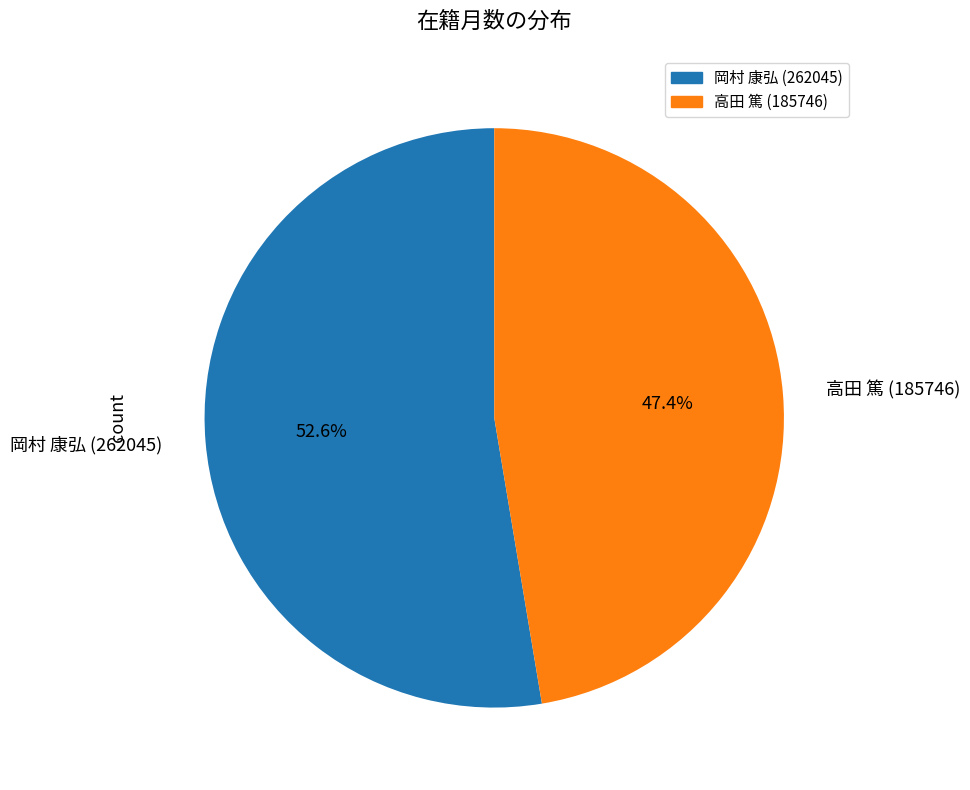

What percentage is the 高田 篤 (185746) slice, to the nearest percent?

47%